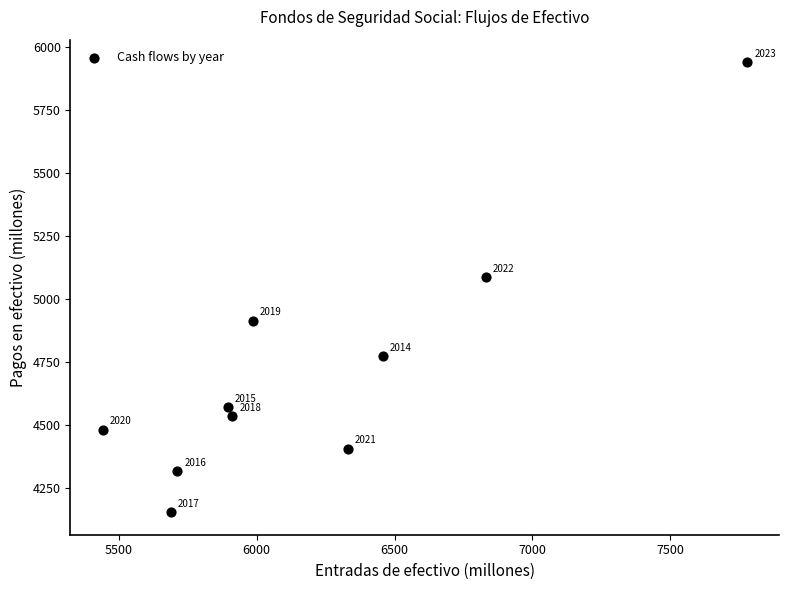

What is the average X value?

6203.9